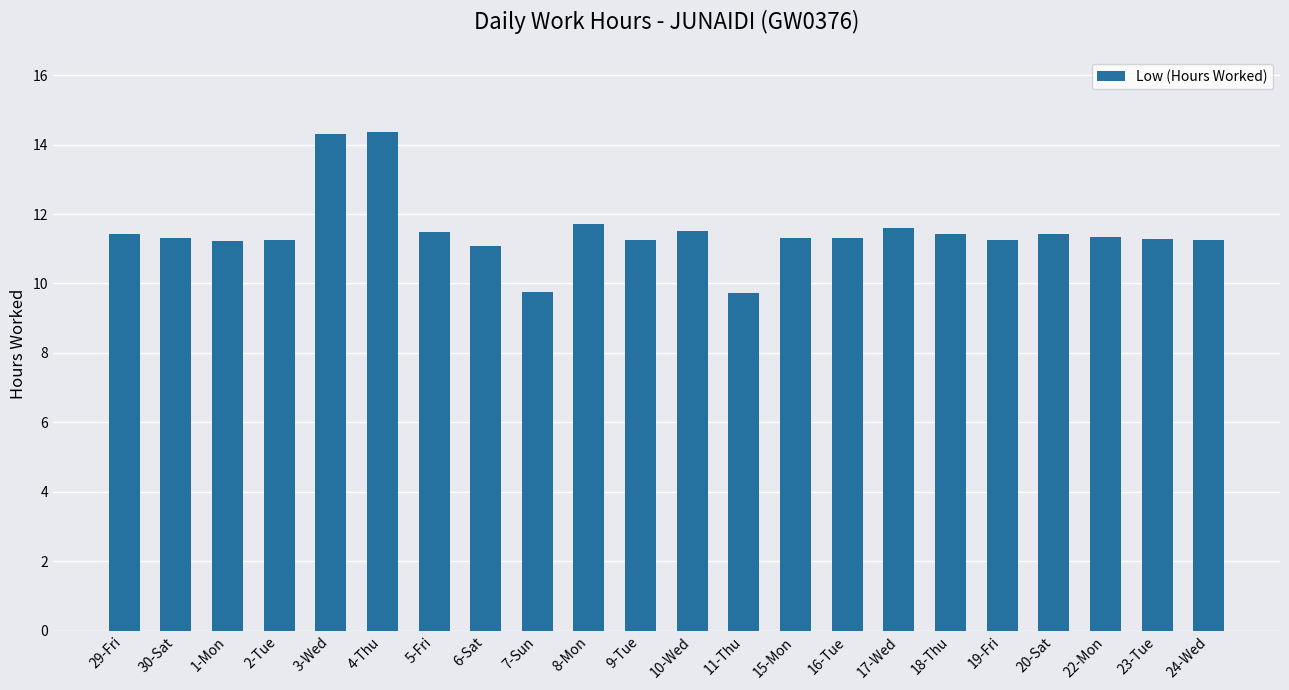

Approximately how many times larger is the value at 4-Thu compared to 15-Mon?

1.3